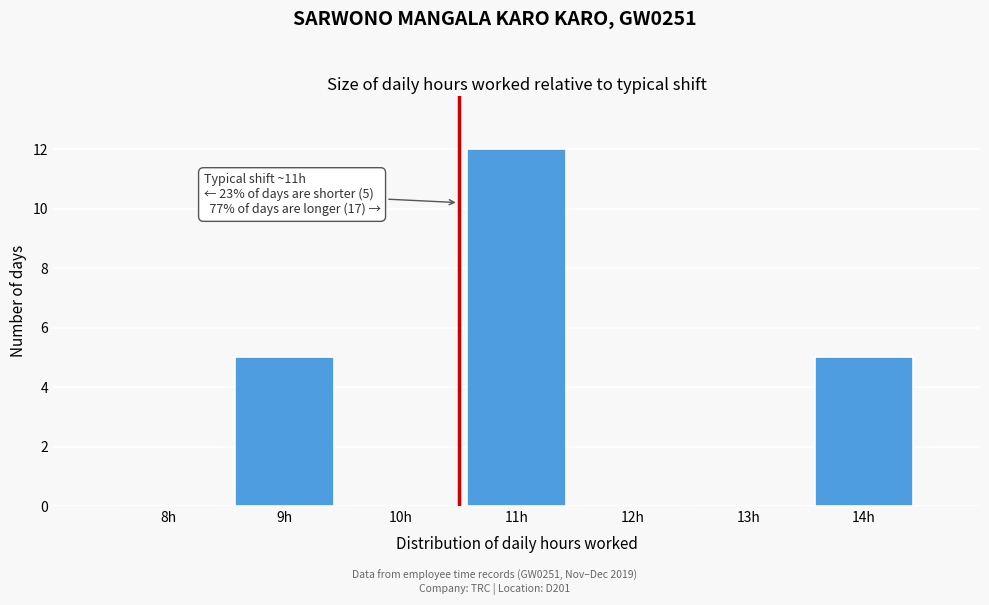

Reading left to right, transcribe all the data shown in this chart.

8h=0	9h=5	10h=0	11h=12	12h=0	13h=0	14h=5